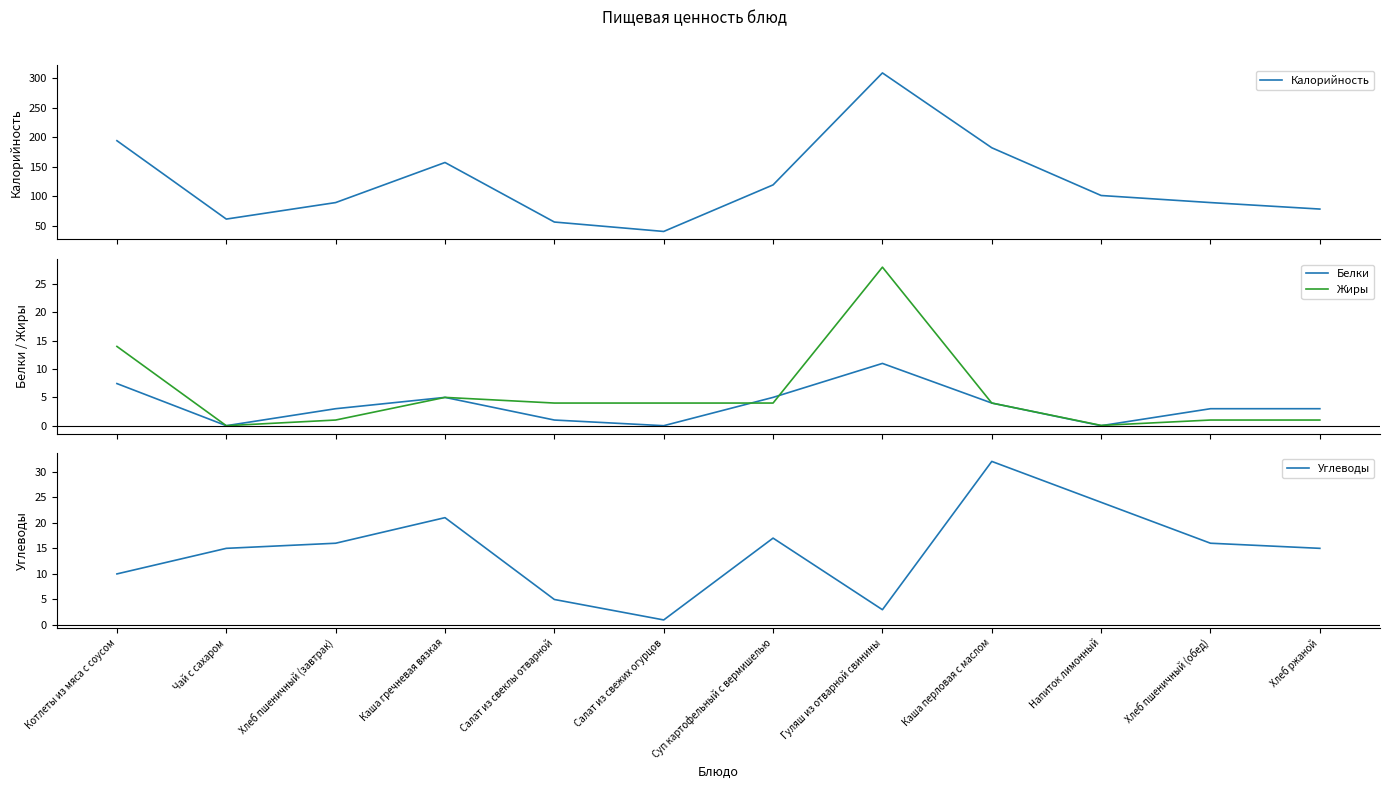

What is the difference between the highest and lowest values at Напиток лимонный?

101.0